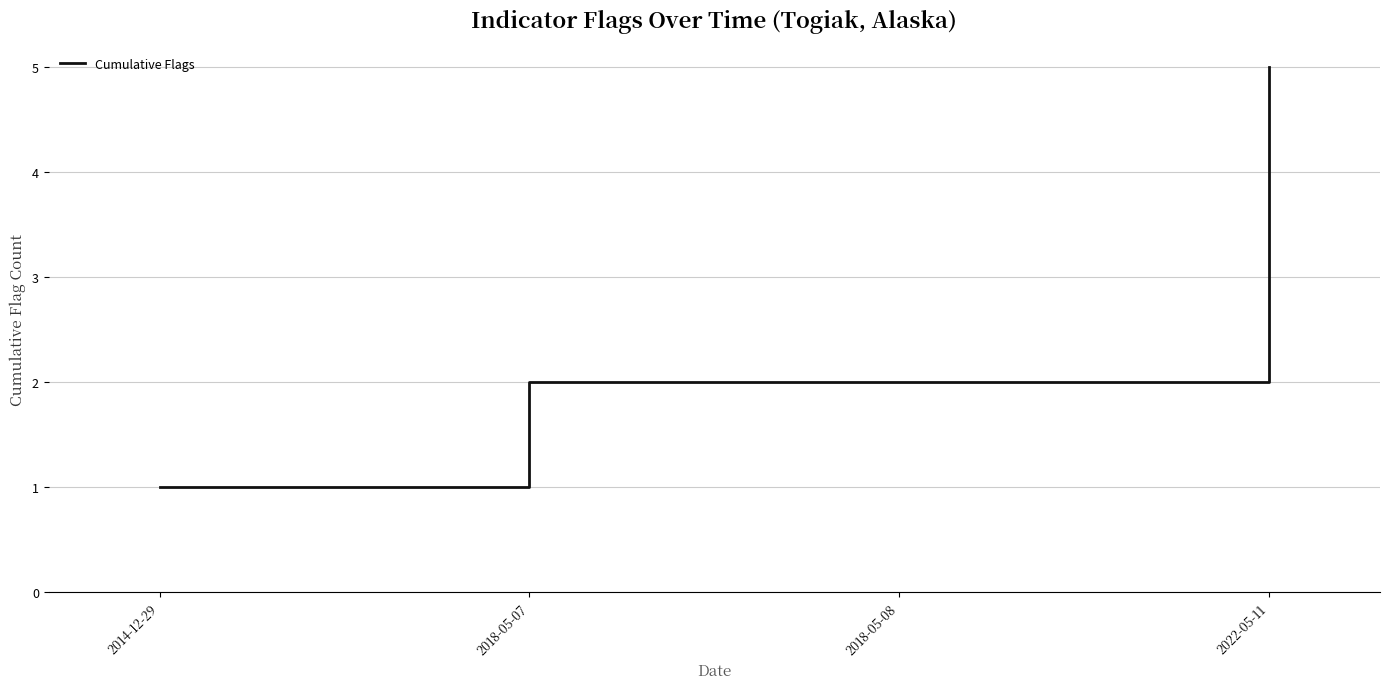

Reading left to right, extract all data points from this chart.

2014-12-29=1	2018-05-07=2	2018-05-08=2	2022-05-11=5